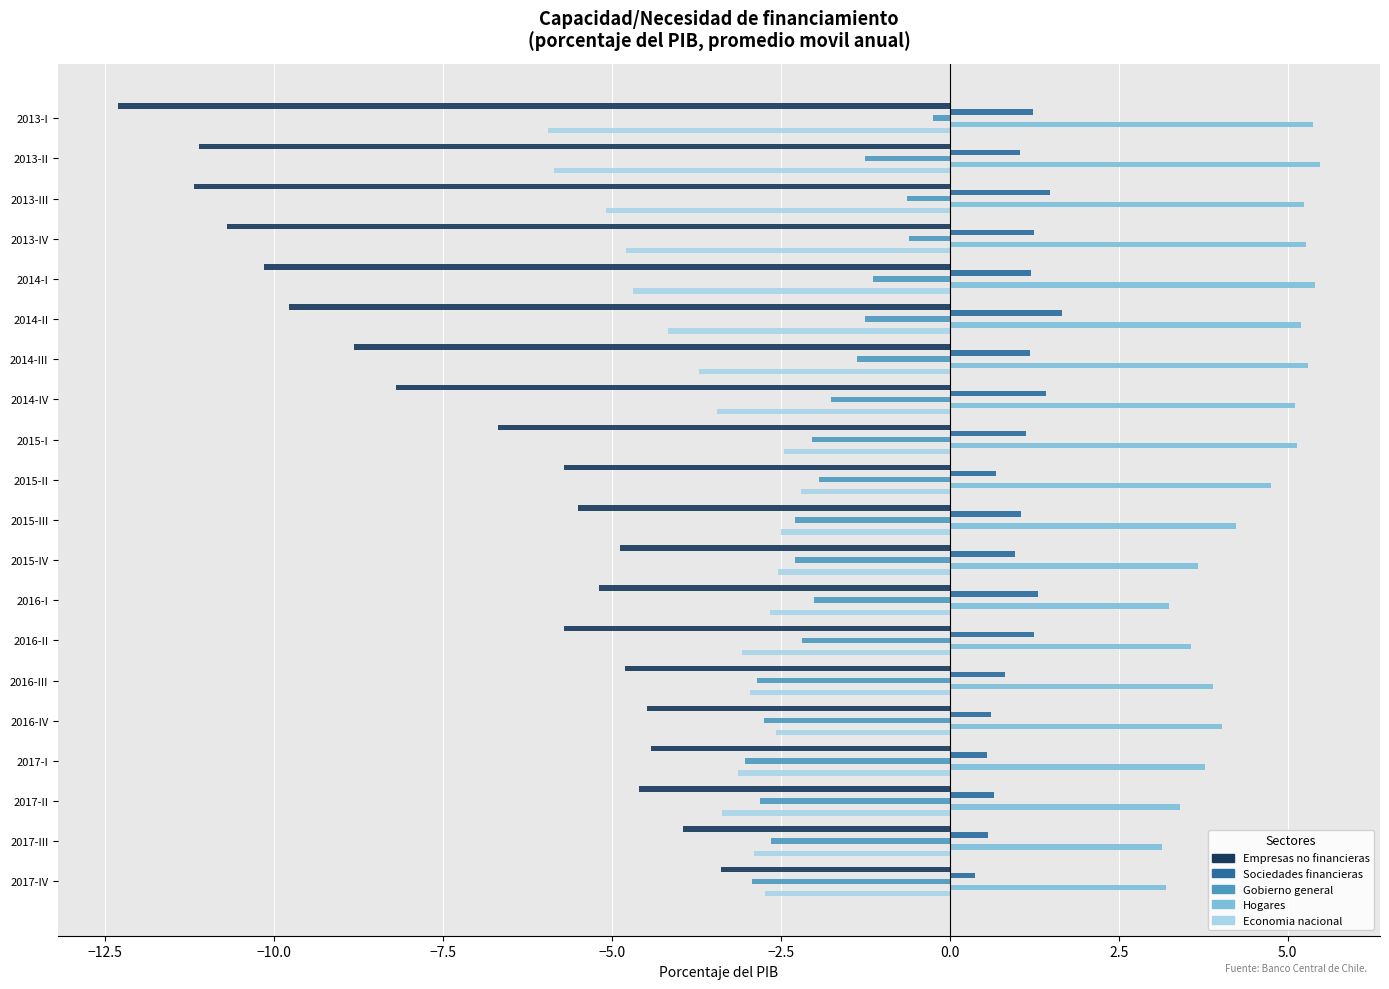

What is the maximum value for Empresas no financieras?

-3.4